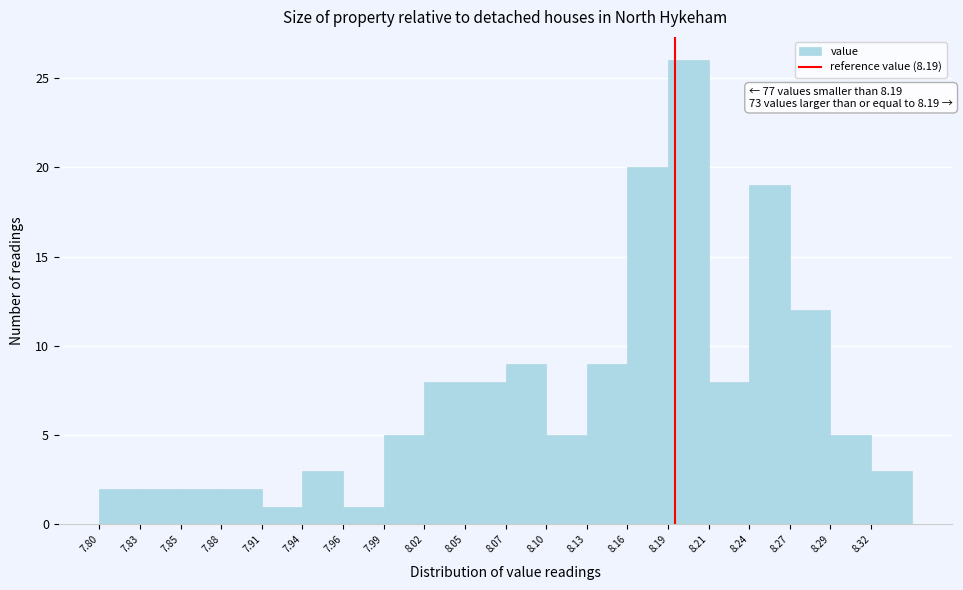

Over which range of the x-axis is the bar tallest?

8.185 to 8.215